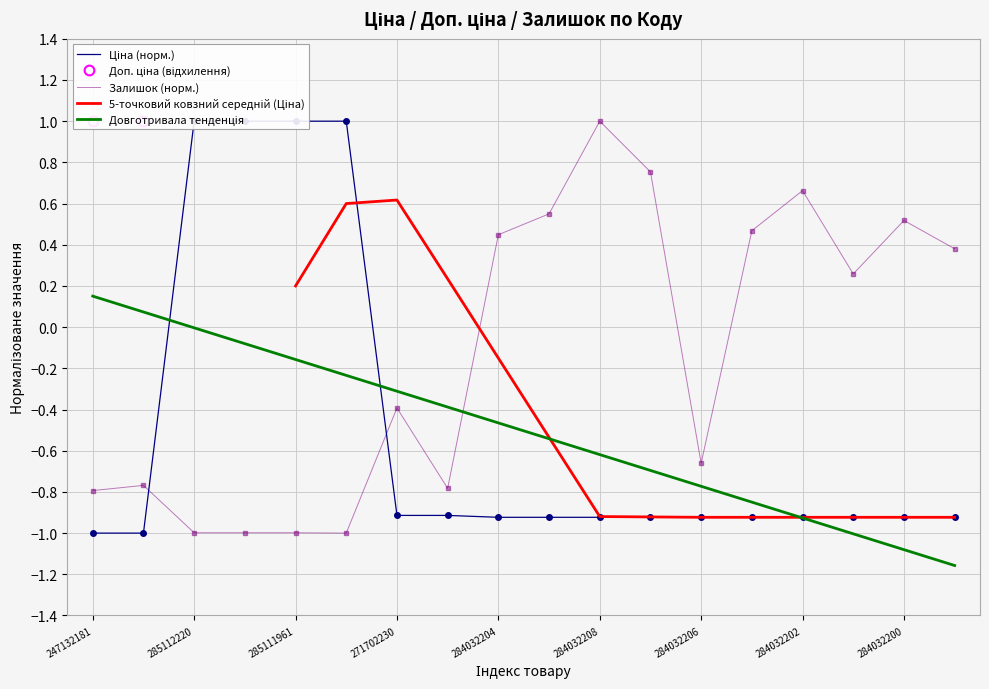

How many intersections are there between Залишок and Ціна?

2